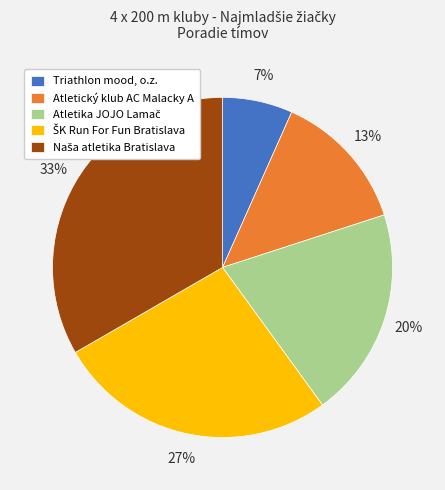

Is there a majority slice in this chart?

No